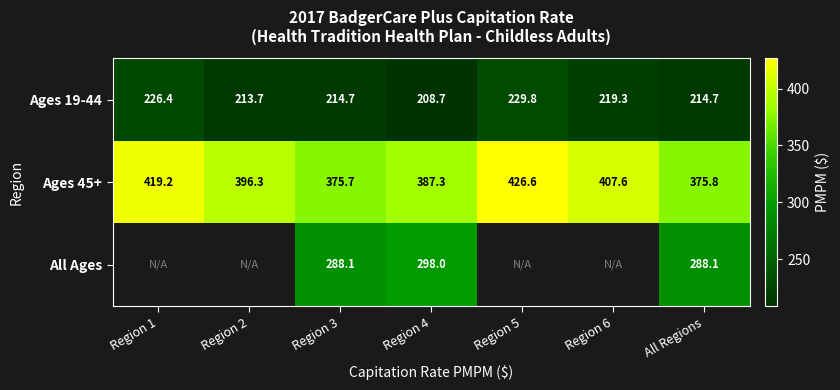

Is the value of Ages 19-44 at Region 6 greater than the value of Ages 45+ at All Regions?

No